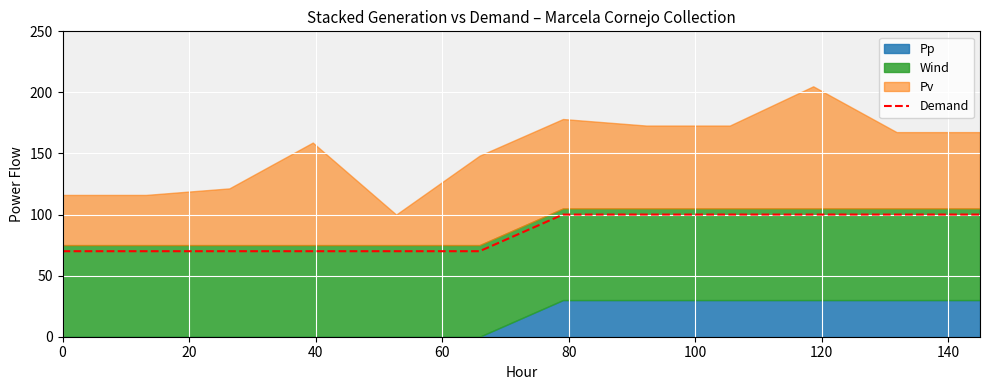

What is the highest value of the Demand series?

100